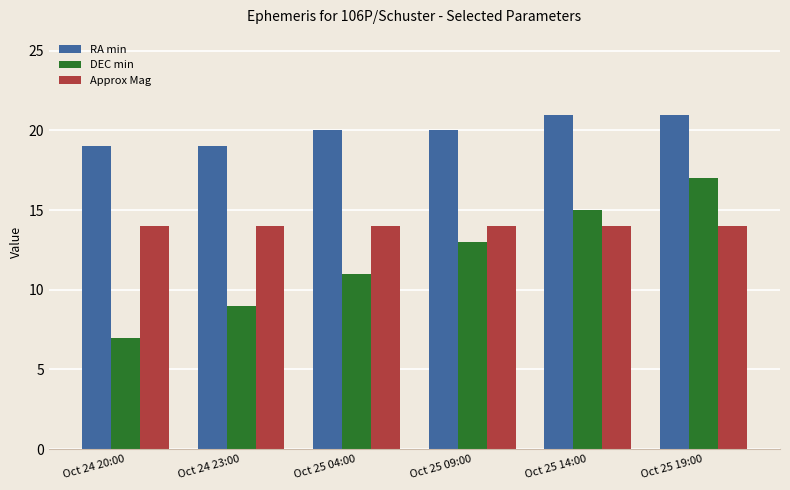

Rank the series by their average value, from highest to lowest.

RA min, Approx Mag, DEC min